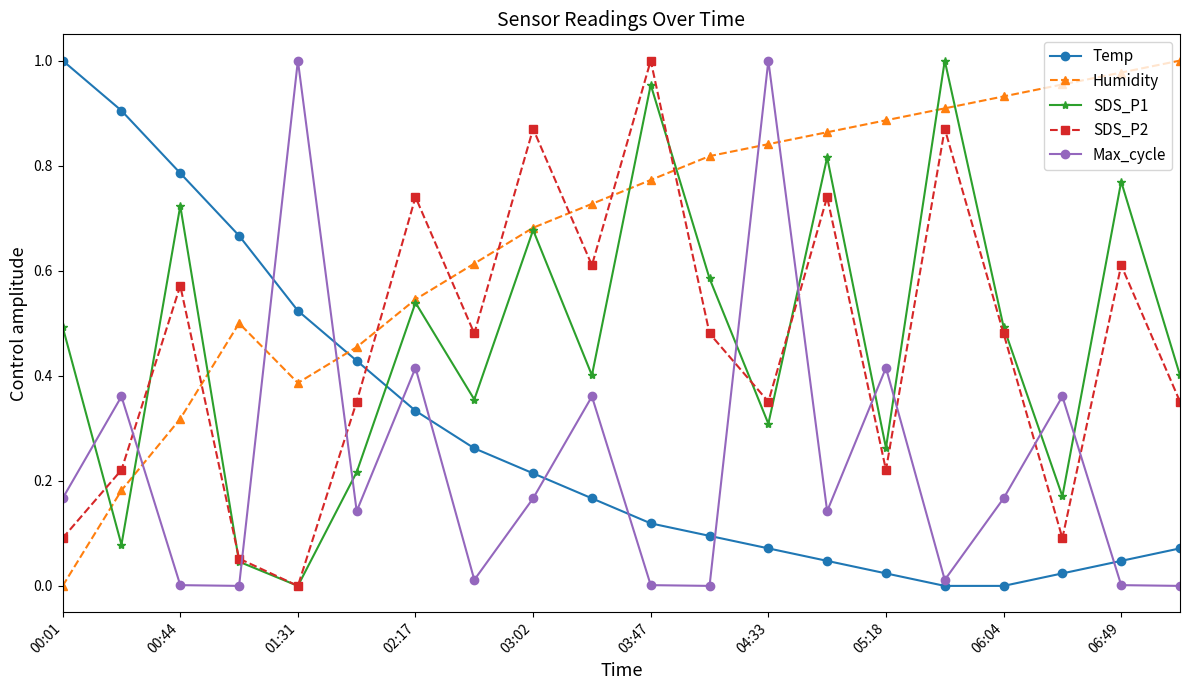

How many interior local peaks does the Humidity series have?

1